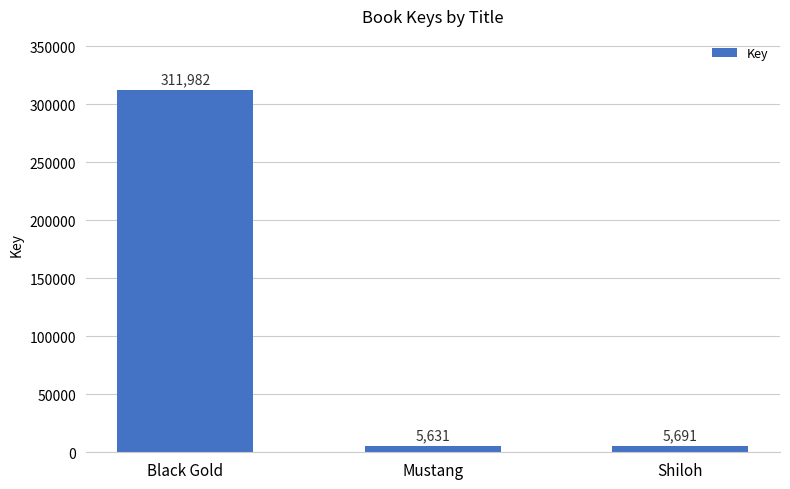

Reading right to left, list all the values displayed in this chart.

Shiloh=5691	Mustang=5631	Black Gold=311982